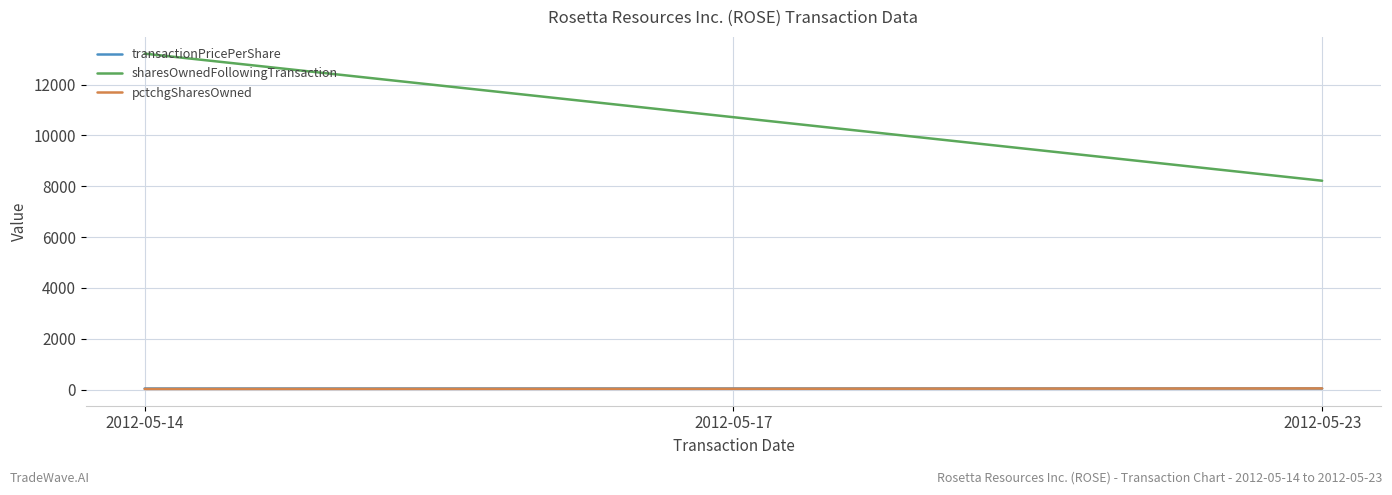

At which category is the sum across all series the highest?

2012-05-14